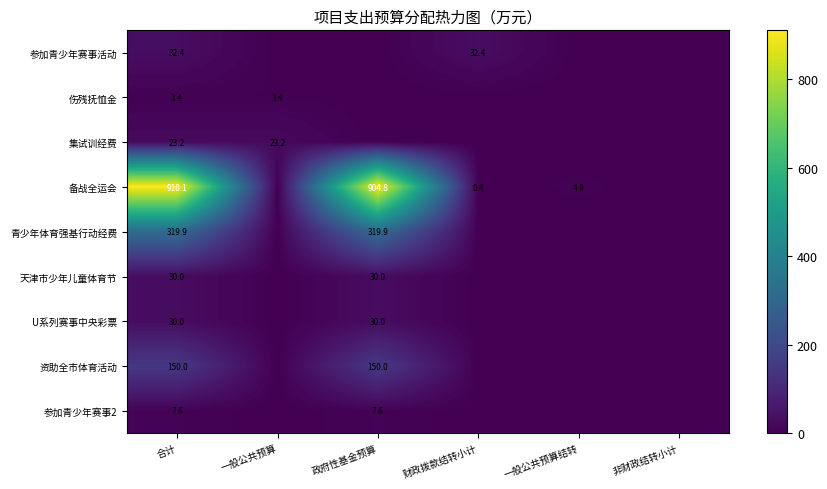

At which category is the sum across all series the highest?

合计